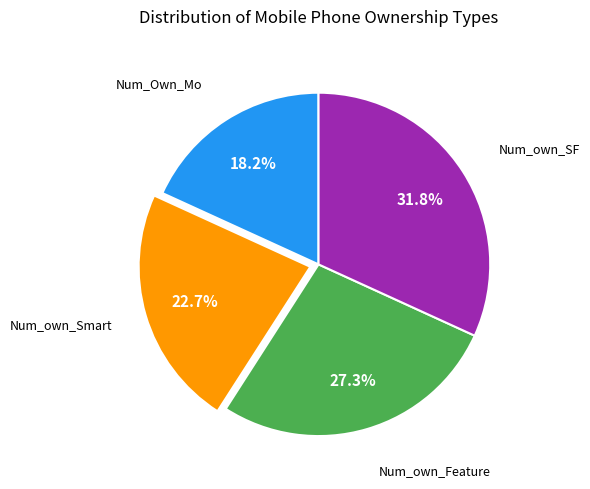

To the nearest percent, what is the average slice percentage?

25%